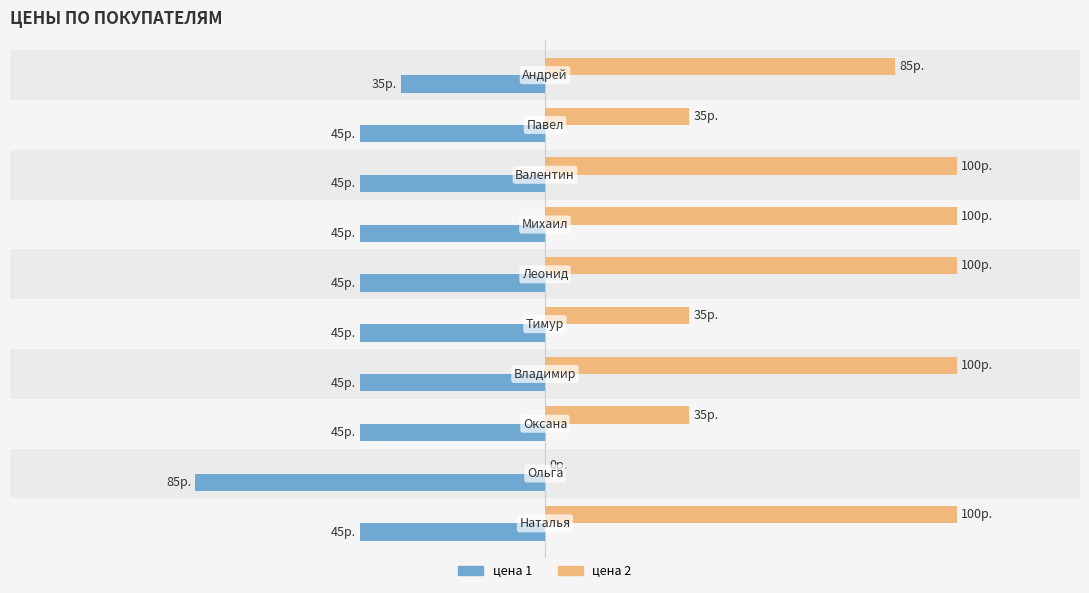

How many series are shown in this chart?

2